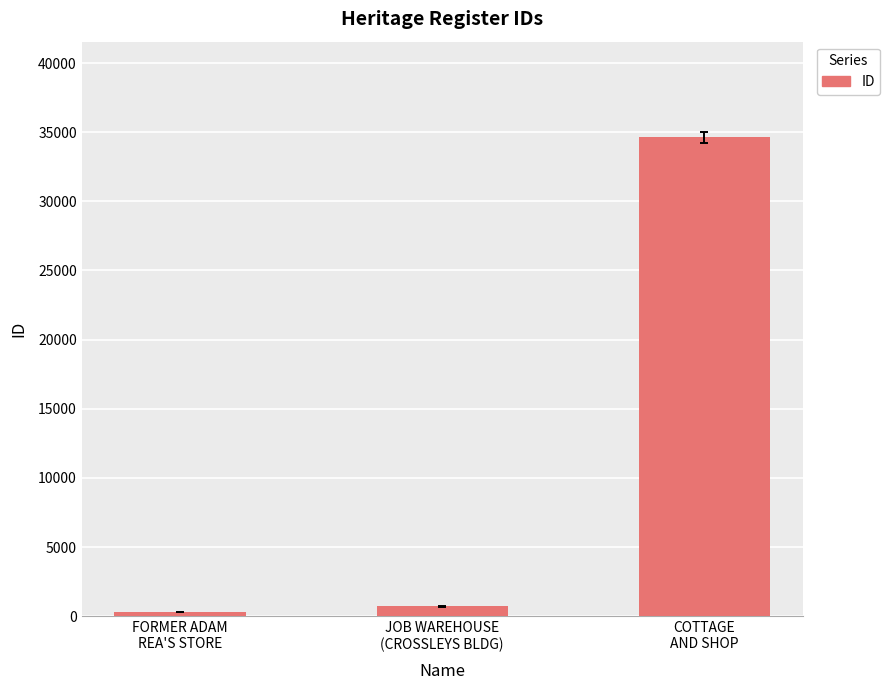

Which has a higher value, JOB WAREHOUSE
(CROSSLEYS BLDG) or FORMER ADAM
REA'S STORE?

JOB WAREHOUSE
(CROSSLEYS BLDG)